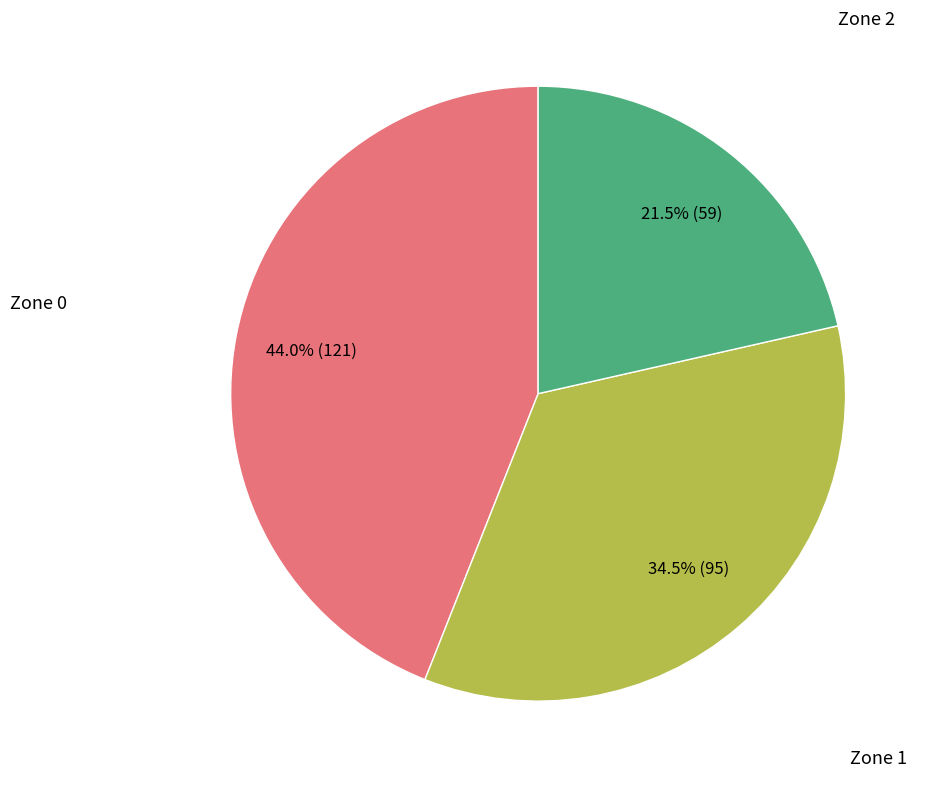

How many slices are in this pie chart?

3